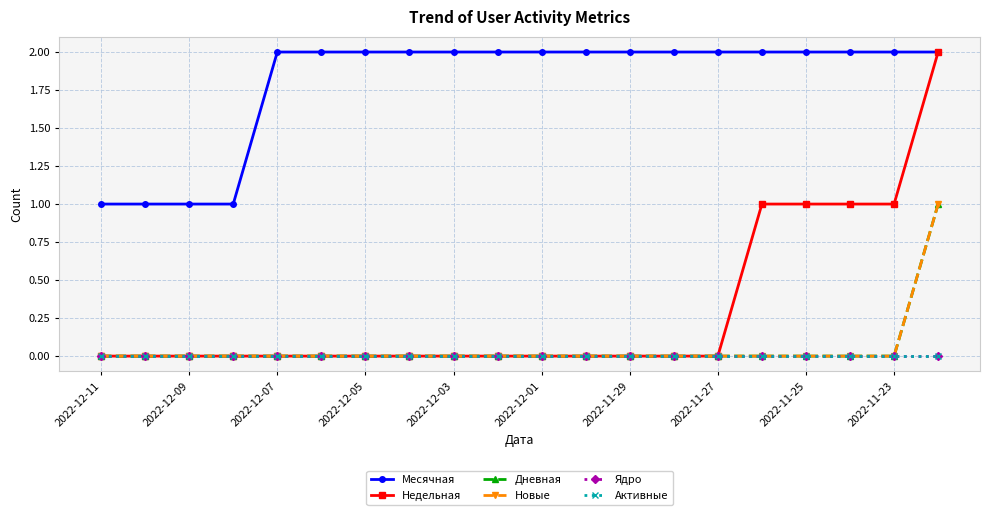

Does the chart have visible grid lines?

Yes